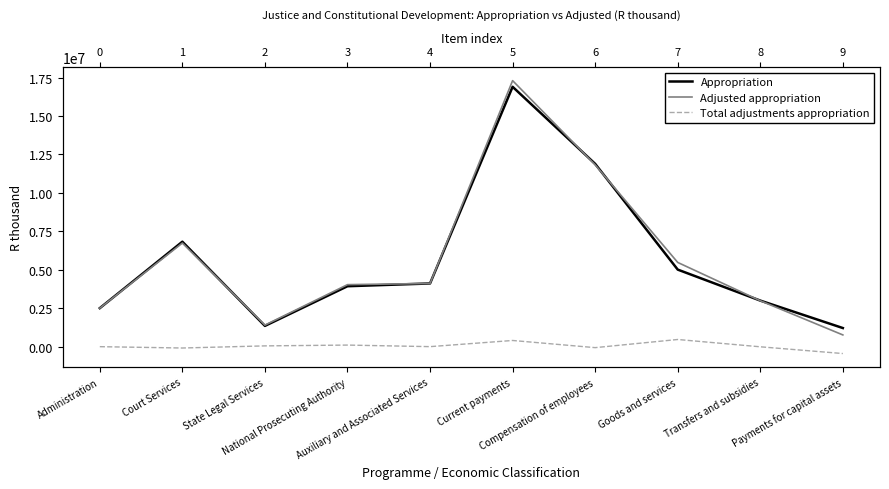

Where is the first local maximum for Total adjustments appropriation?

National Prosecuting Authority